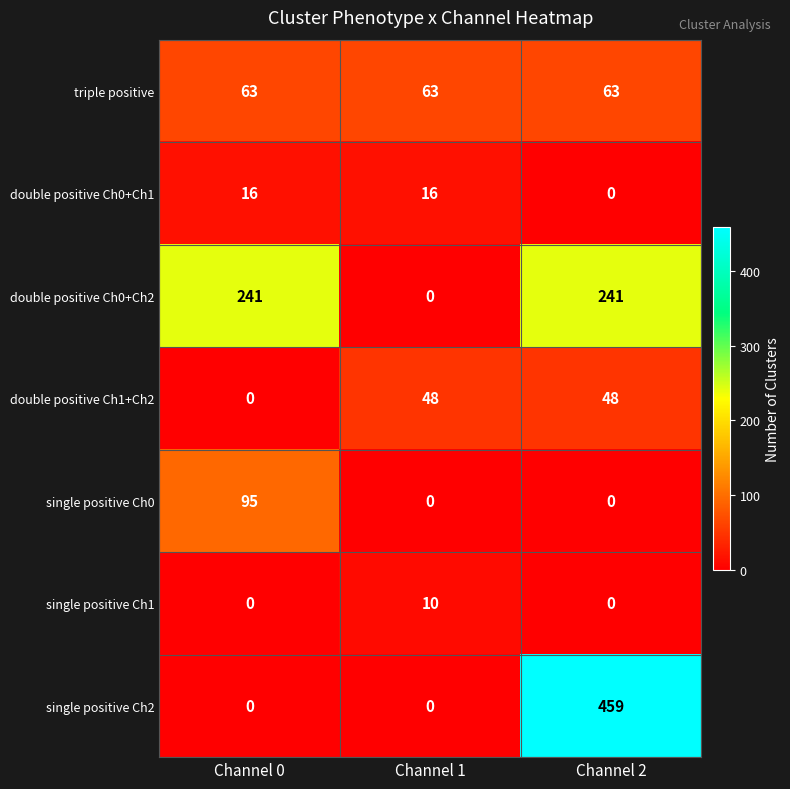

At how many categories does at least one series exceed 423?

1